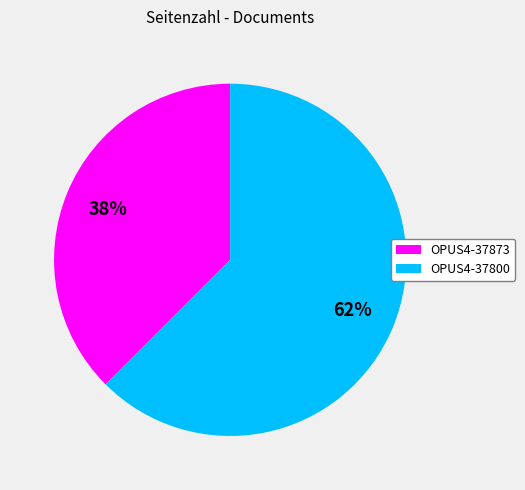

Is there a majority slice in this chart?

Yes